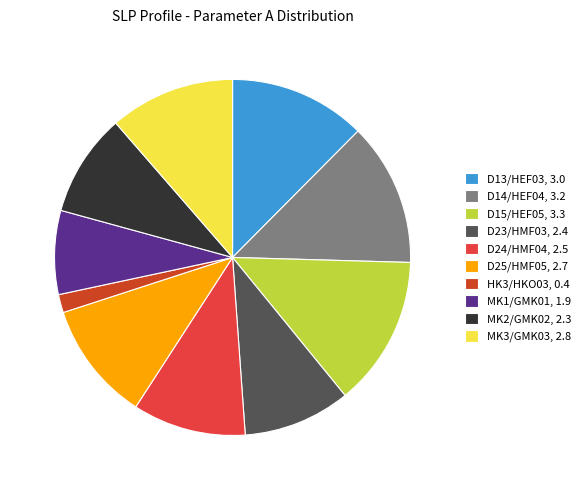

Which slice is the largest?

D15/HEF05